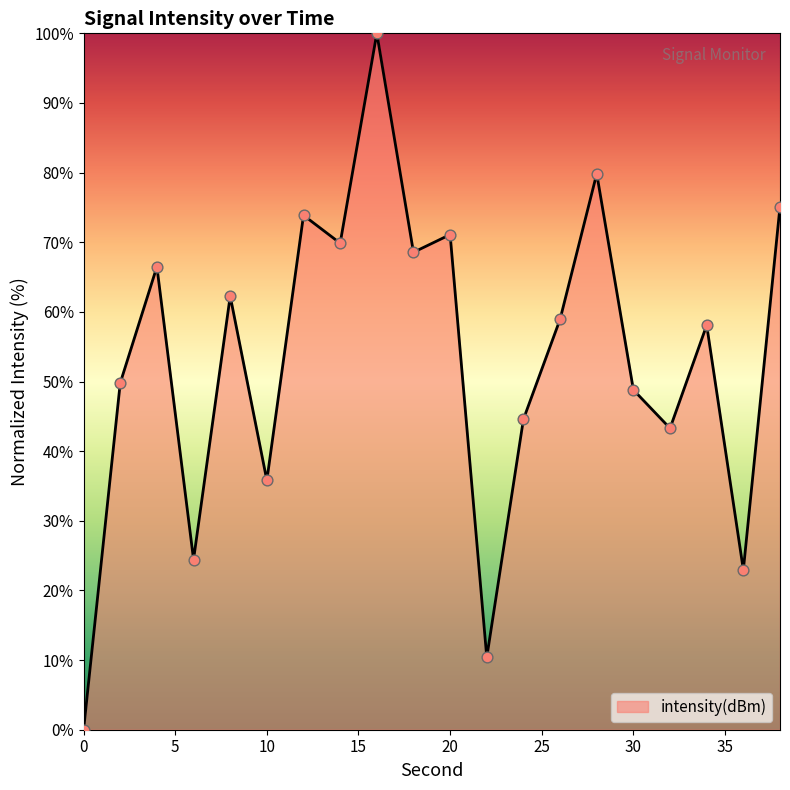

What is the greatest value displayed?

100.0